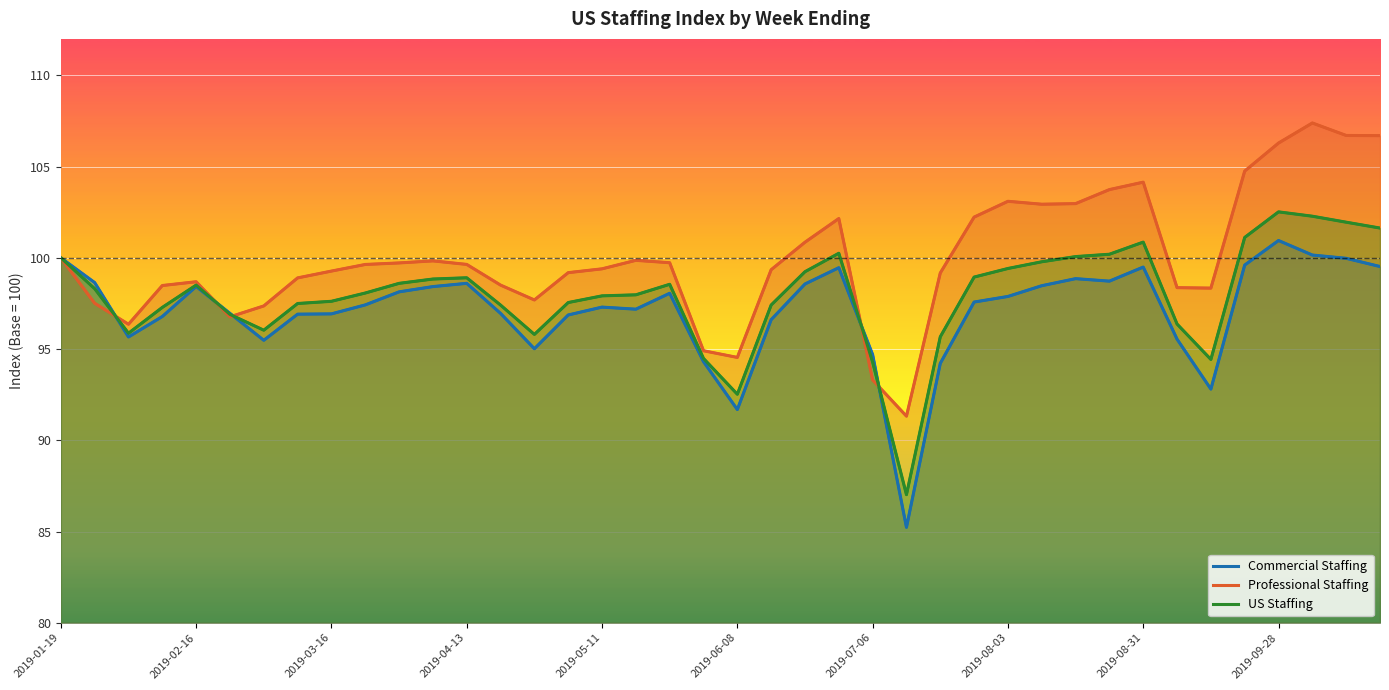

What is the difference between the maximum and second lowest values in the US Staffing series?

10.0